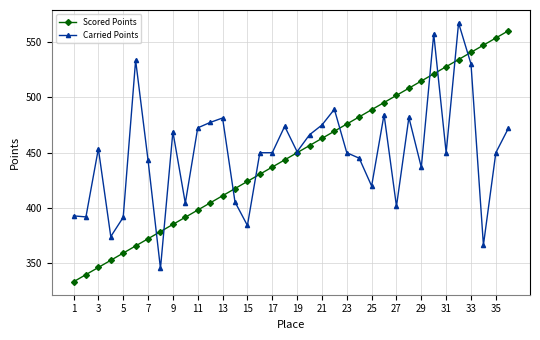

True or false: Scored Points has more than 2 points higher than both neighbors.

False